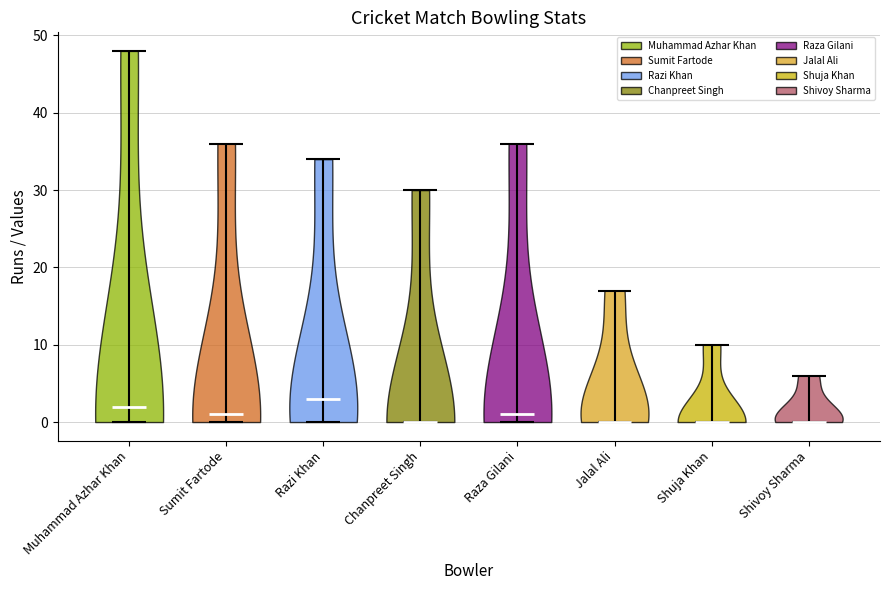

Reading left to right, read every violin against the y-axis: where its median line is, and the lowest and highest points it reaches. The values are not printed on the chart, so give them approximately, as read against the axis.

Muhammad Azhar Khan: median line 2, lowest point 0, highest point 48
Sumit Fartode: median line 1, lowest point 0, highest point 36
Razi Khan: median line 3, lowest point 0, highest point 34
Chanpreet Singh: median line 0, lowest point 0, highest point 30
Raza Gilani: median line 1, lowest point 0, highest point 36
Jalal Ali: median line 0, lowest point 0, highest point 17
Shuja Khan: median line 0, lowest point 0, highest point 10
Shivoy Sharma: median line 0, lowest point 0, highest point 6